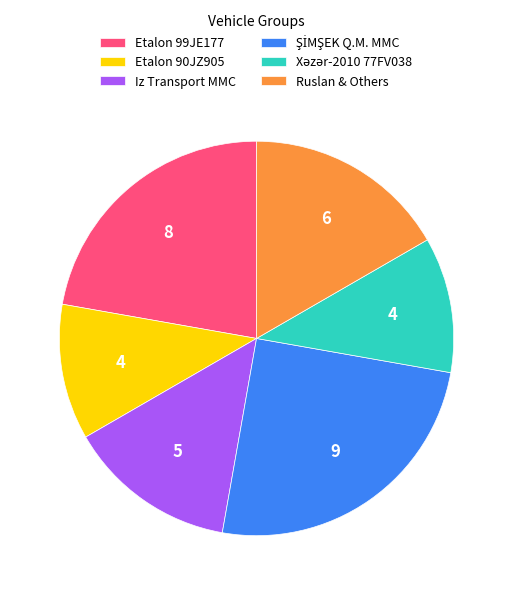

Between Iz Transport MMC and Ruslan & Others, which is larger?

Ruslan & Others